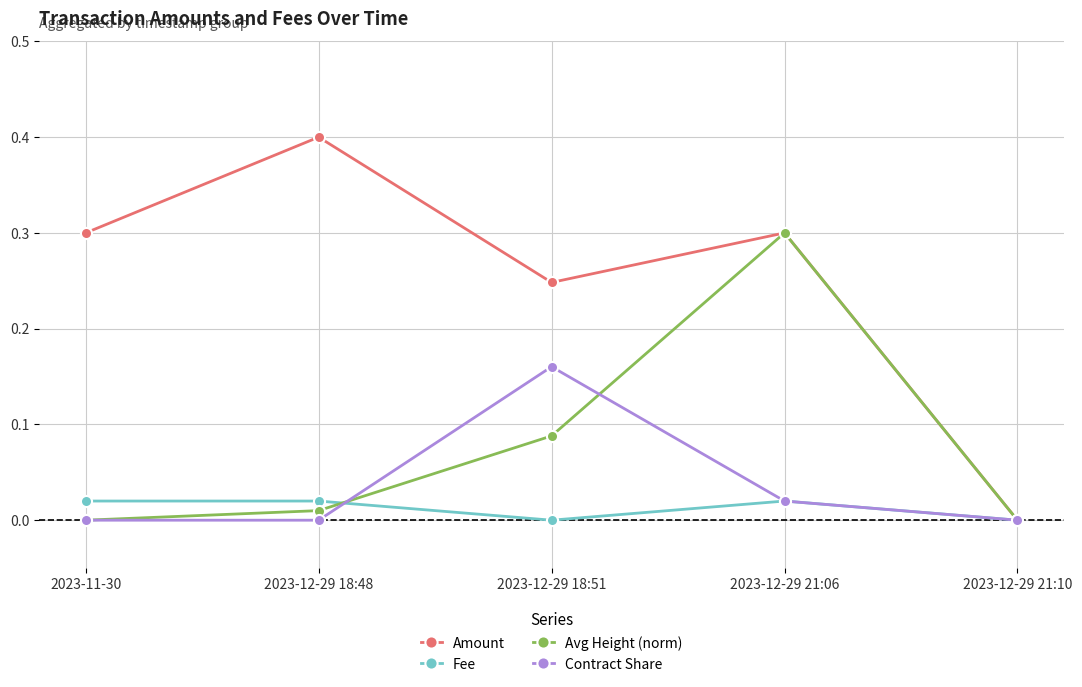

Which series has the largest total across all categories?

Amount